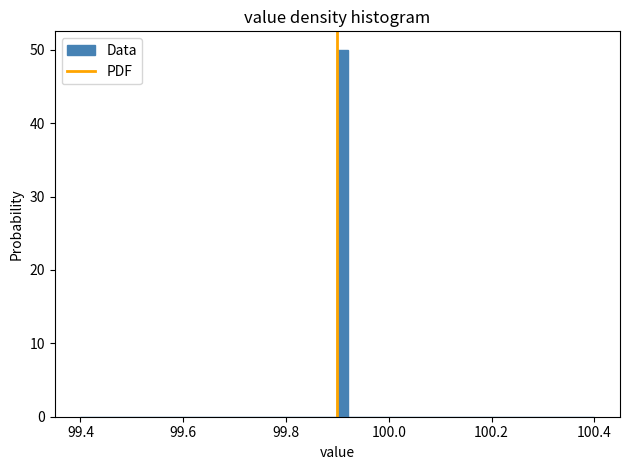

Read against the x-axis, roughly where is the centre of the tallest bar?

99.92